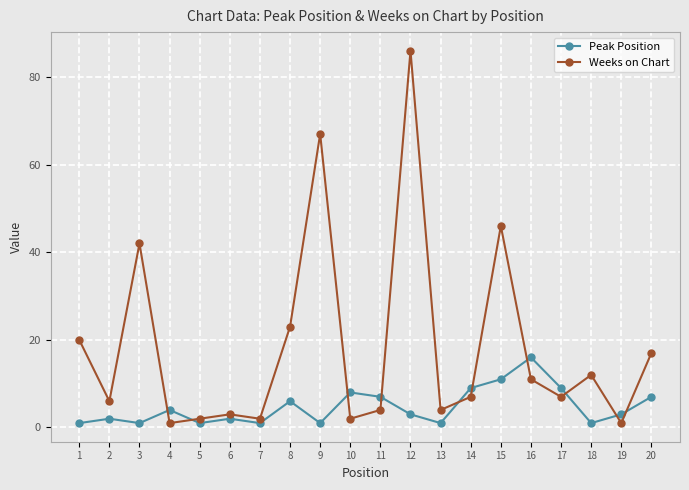

Reading left to right, what are all the values shown in this chart?

Peak Position: 1=1	2=2	3=1	4=4	5=1	6=2	7=1	8=6	9=1	10=8	11=7	12=3	13=1	14=9	15=11	16=16	17=9	18=1	19=3	20=7
Weeks on Chart: 1=20	2=6	3=42	4=1	5=2	6=3	7=2	8=23	9=67	10=2	11=4	12=86	13=4	14=7	15=46	16=11	17=7	18=12	19=1	20=17